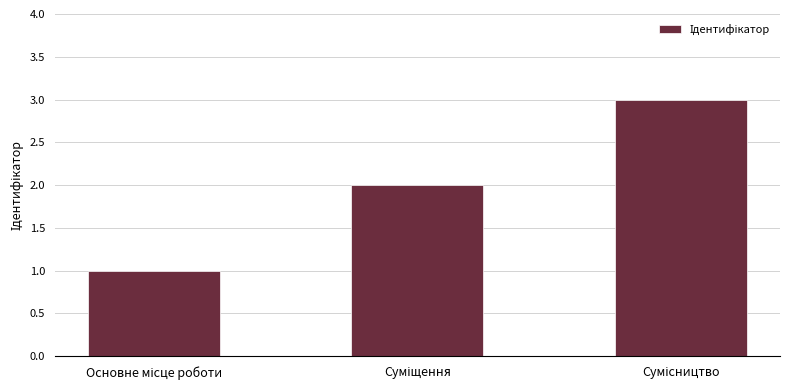

Does the chart contain stacked bars?

No